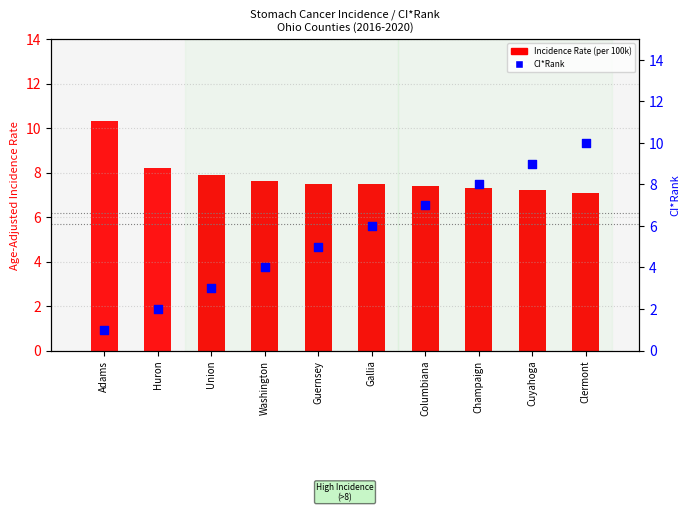

Which series contains the highest Y value?

Incidence Rate